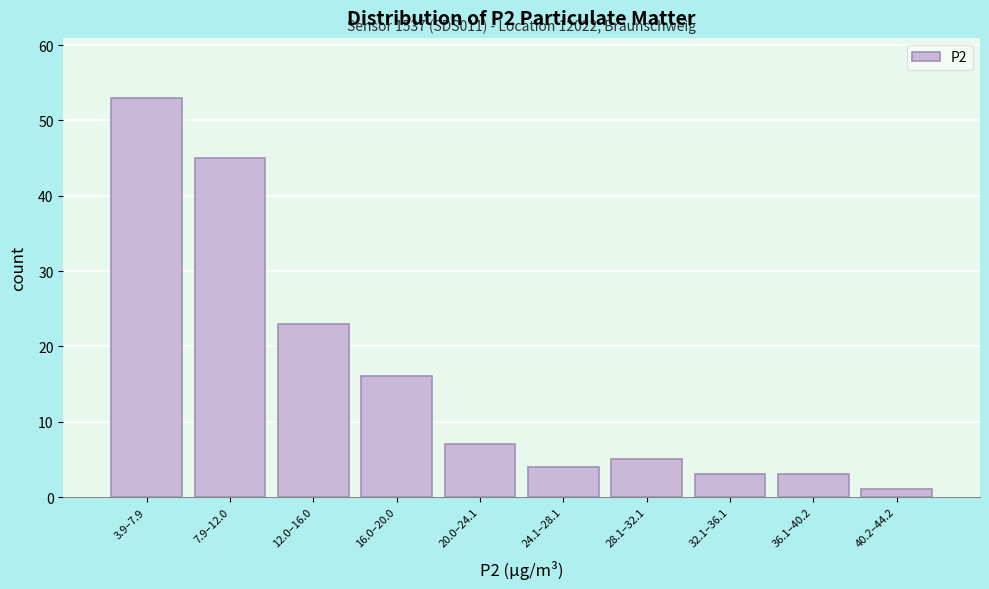

Reading right to left, what are all the values shown in this chart?

1	3	3	5	4	7	16	23	45	53